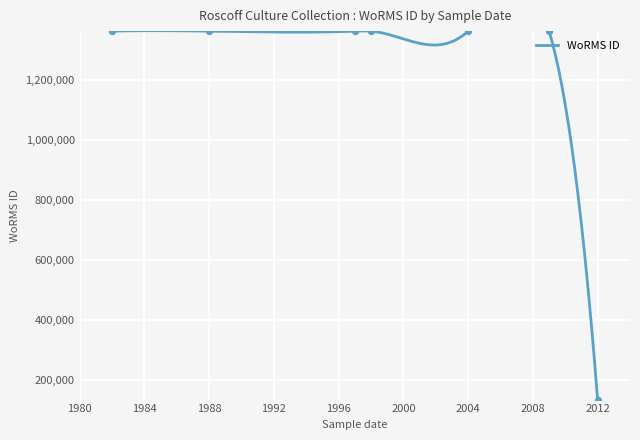

Approximately how many times larger is the value at 2004 compared to 2009?

1.0